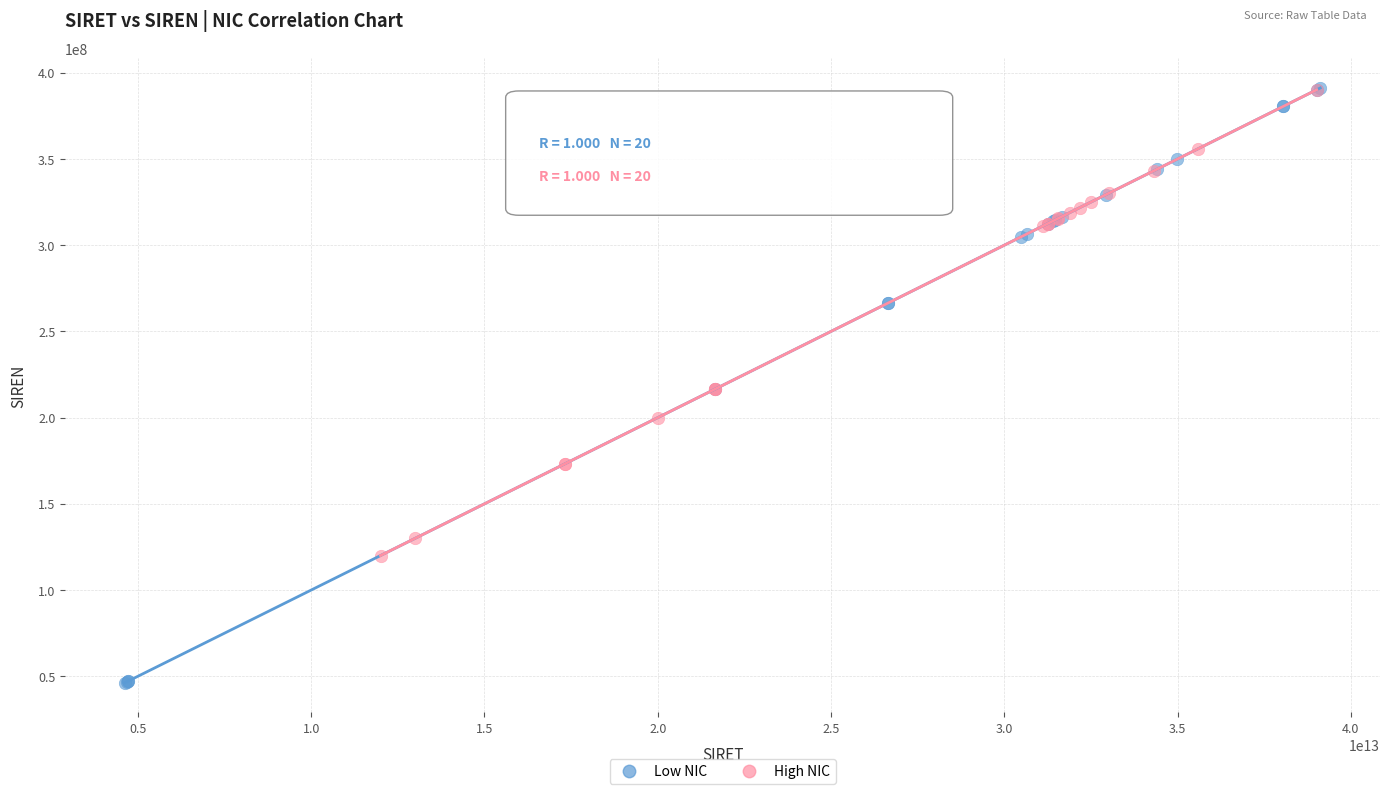

Which series reaches the minimum Y coordinate?

Low NIC